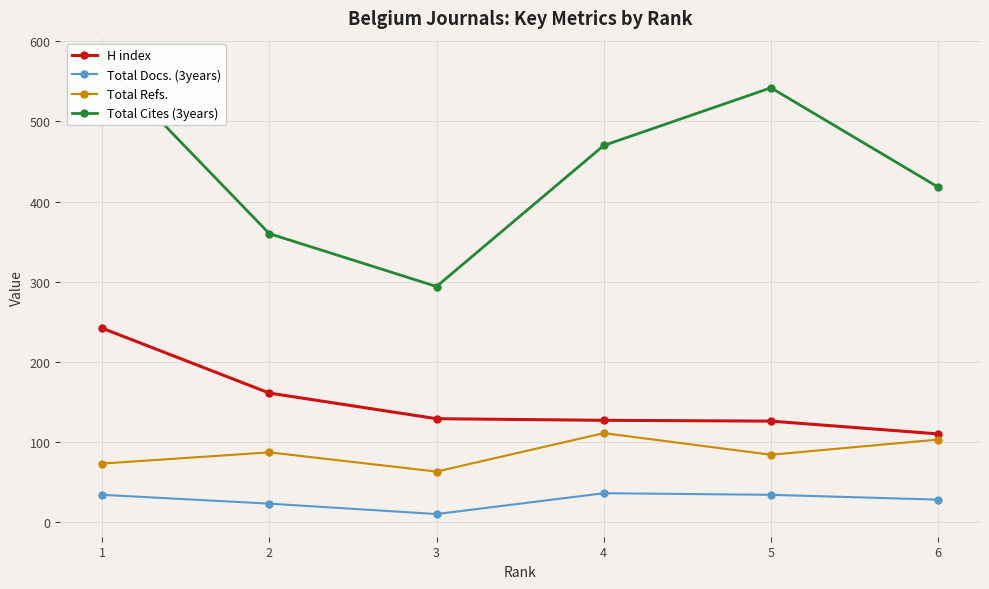

The H index series shows 127 at 4. True or false?

True